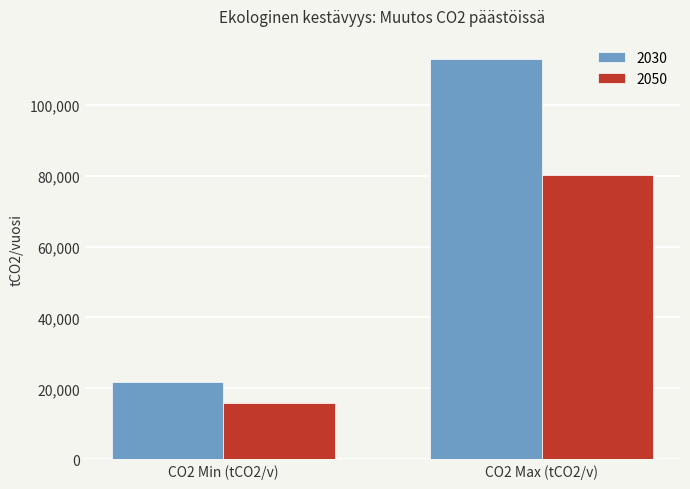

List the series in order of their overall mean, highest first.

2030, 2050